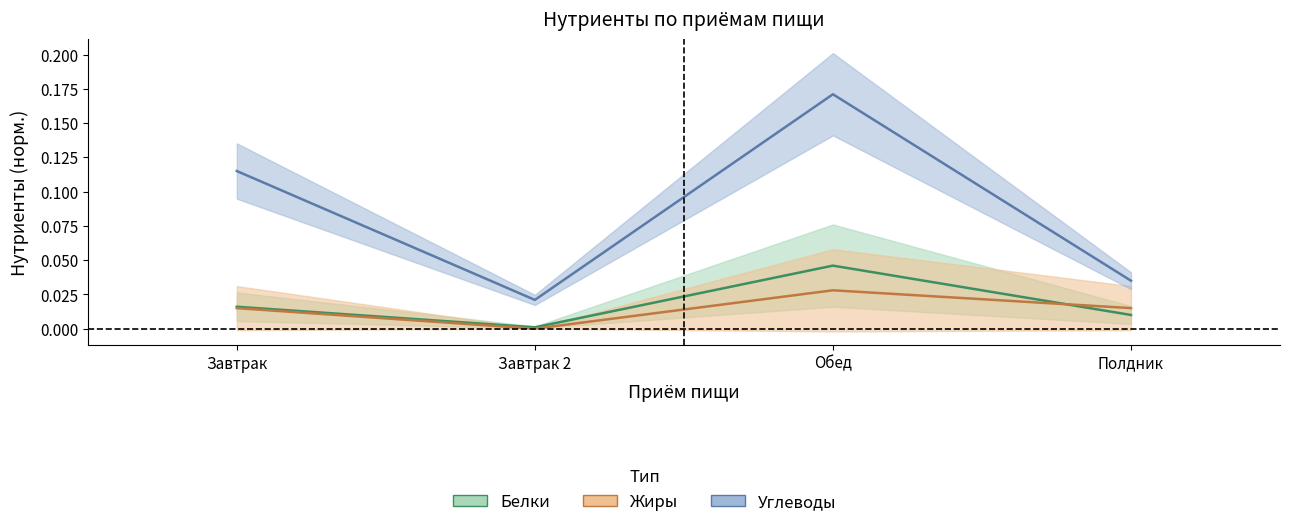

What is the greatest value displayed?

0.2